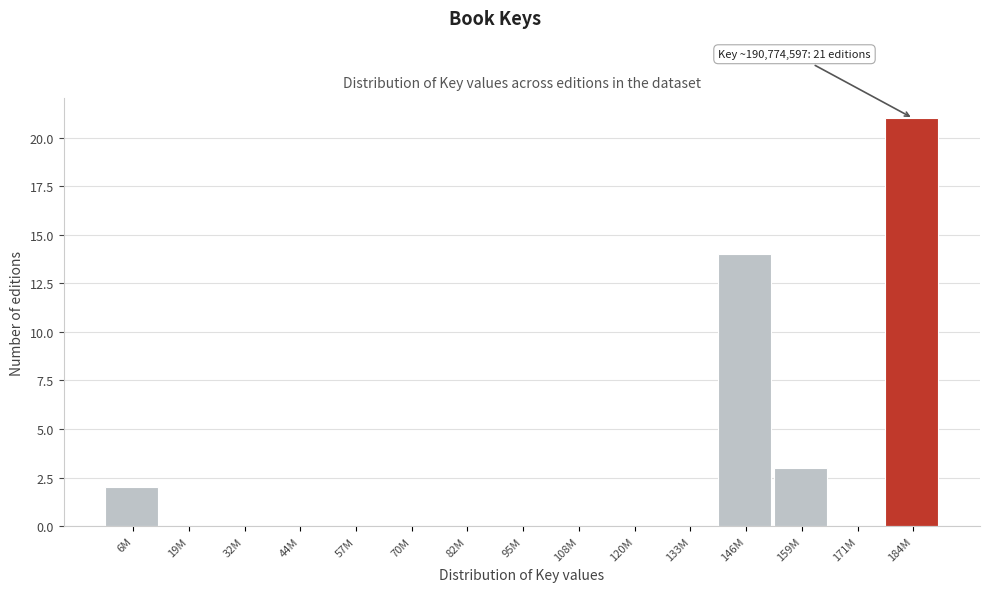

Reading left to right, transcribe all the data shown in this chart.

6M=2	19M=0	32M=0	44M=0	57M=0	70M=0	82M=0	95M=0	108M=0	120M=0	133M=0	146M=14	159M=3	171M=0	184M=21